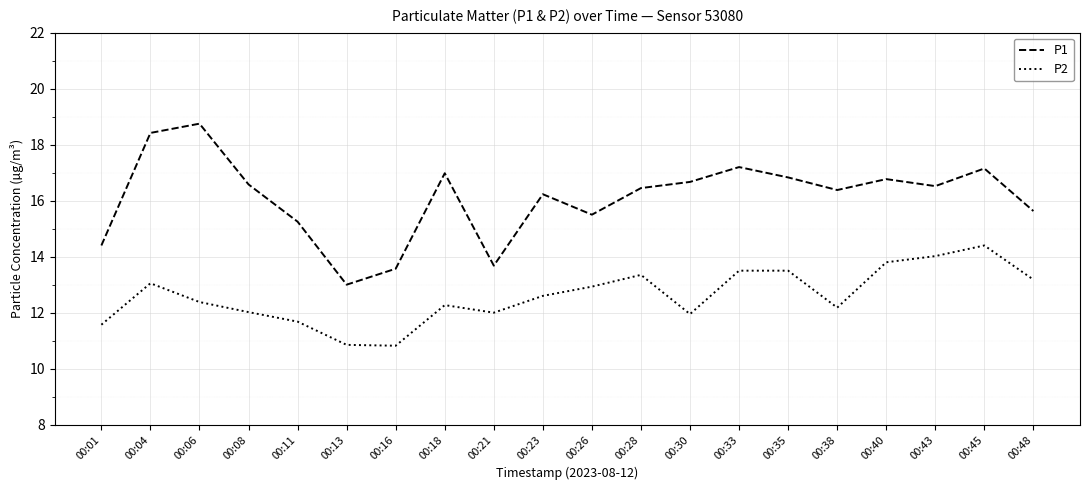

Which series has the largest range (max minus min)?

P1